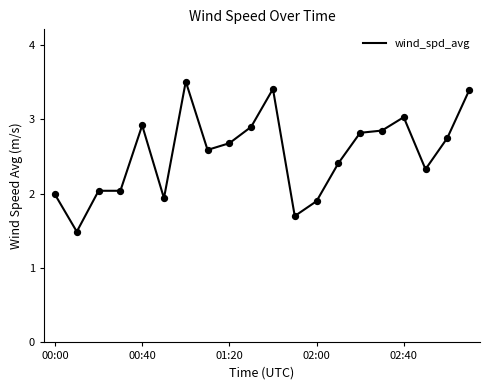

What is the minimum value shown in the chart?

1.5